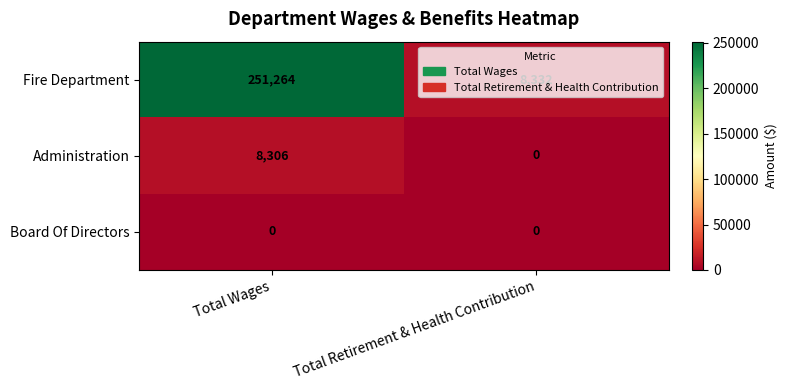

List the labels in order of Fire Department value, smallest first.

Total Retirement & Health Contribution, Total Wages